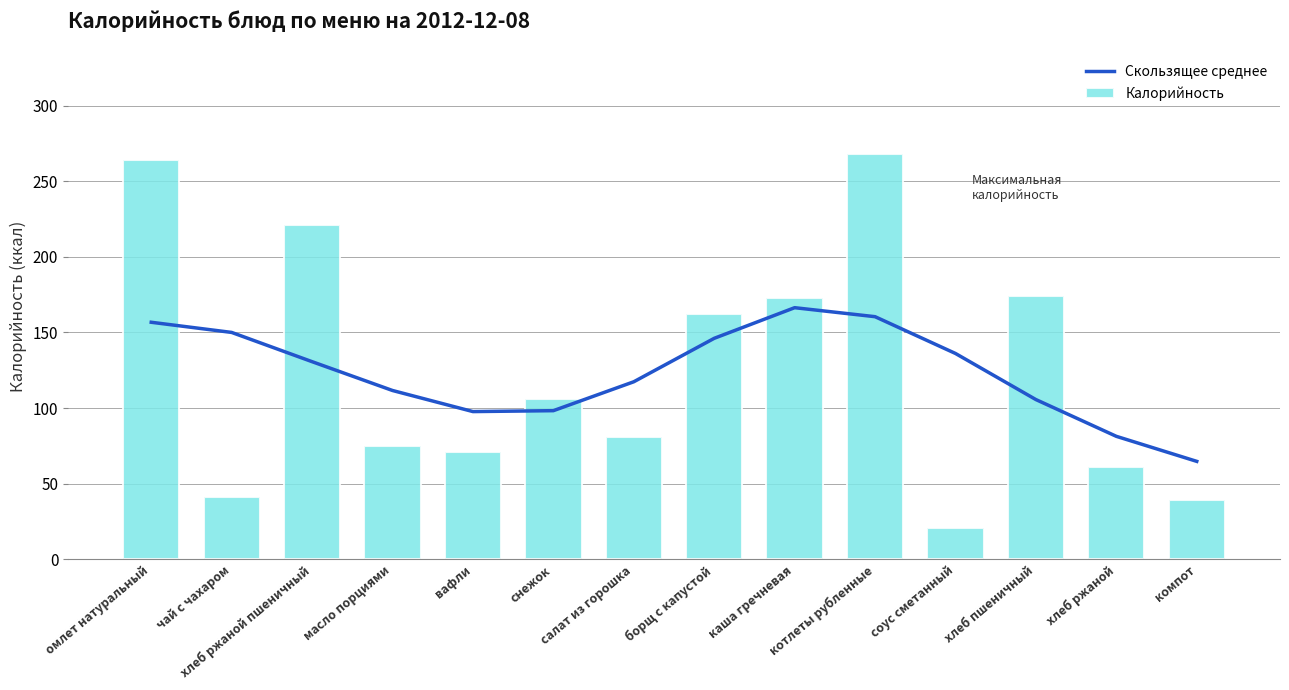

At how many categories does at least one series exceed 201?

3